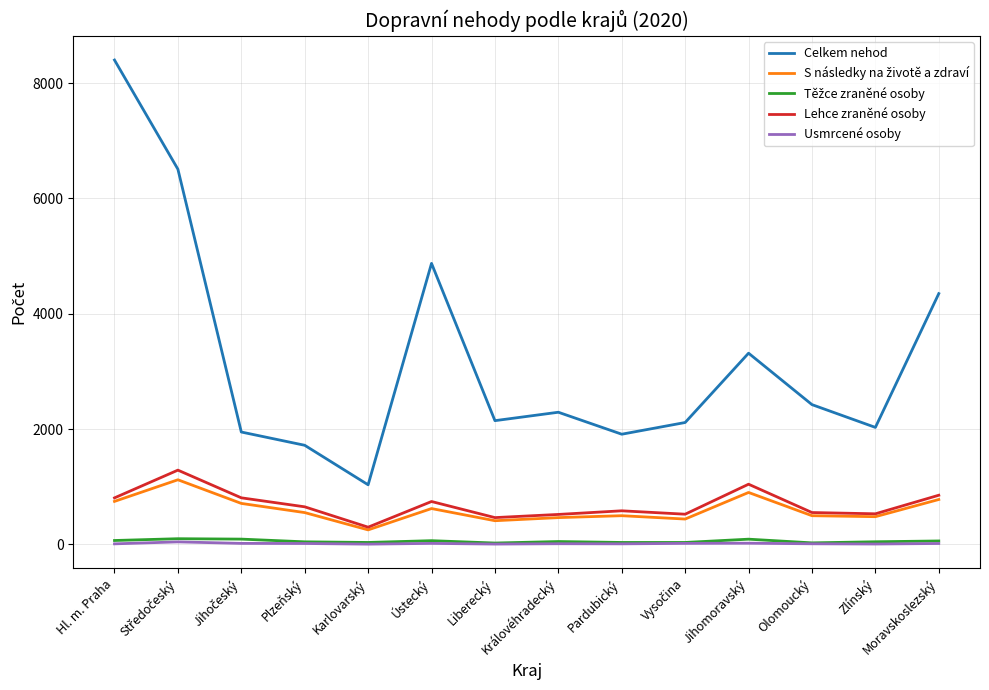

At how many categories does at least one series exceed 6454?

2